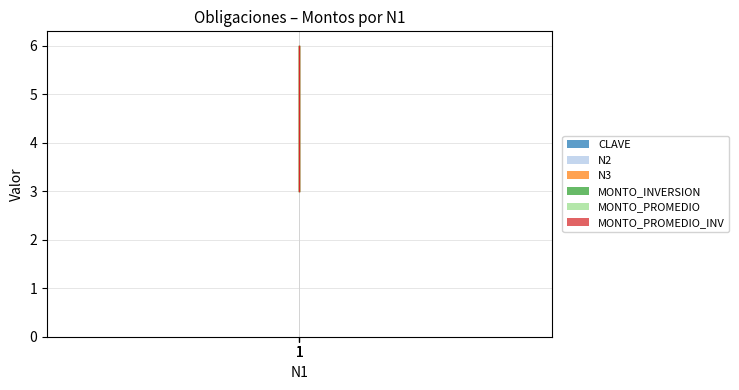

Between 1 and 1, which series saw the biggest shift?

N2